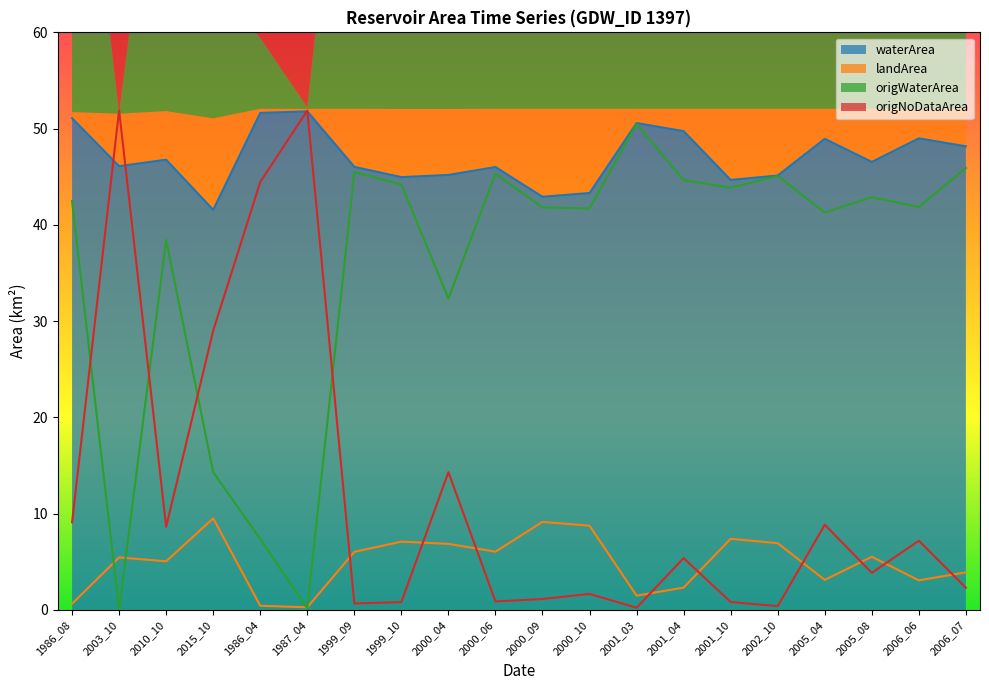

What are all the series names shown in the legend?

waterArea, landArea, origWaterArea, origNoDataArea